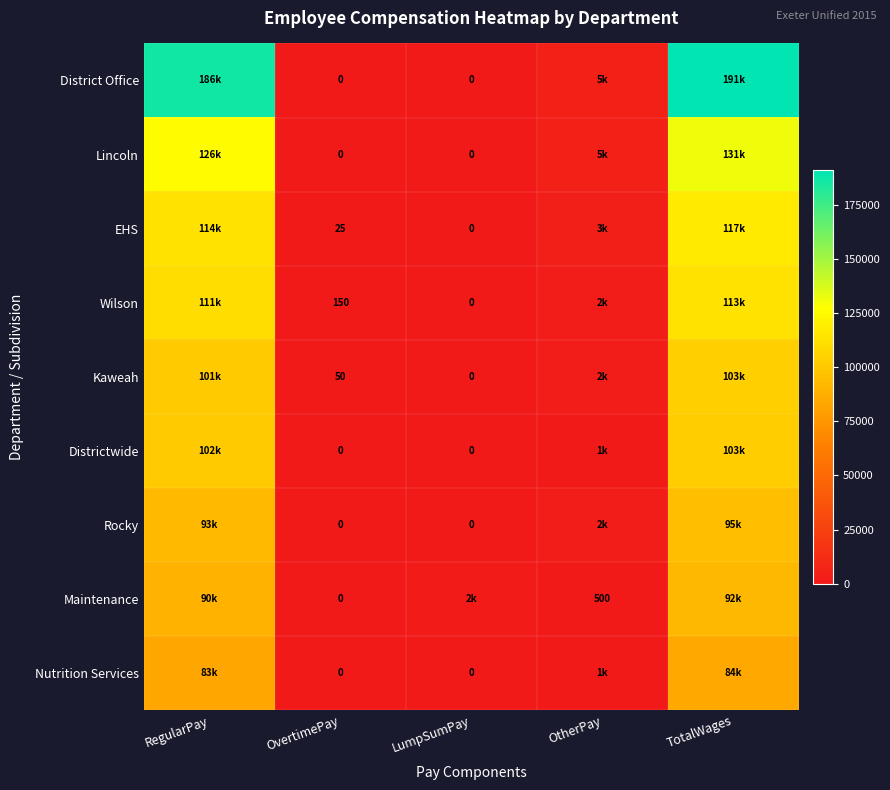

The value of Maintenance at OtherPay is 500. True or false?

True